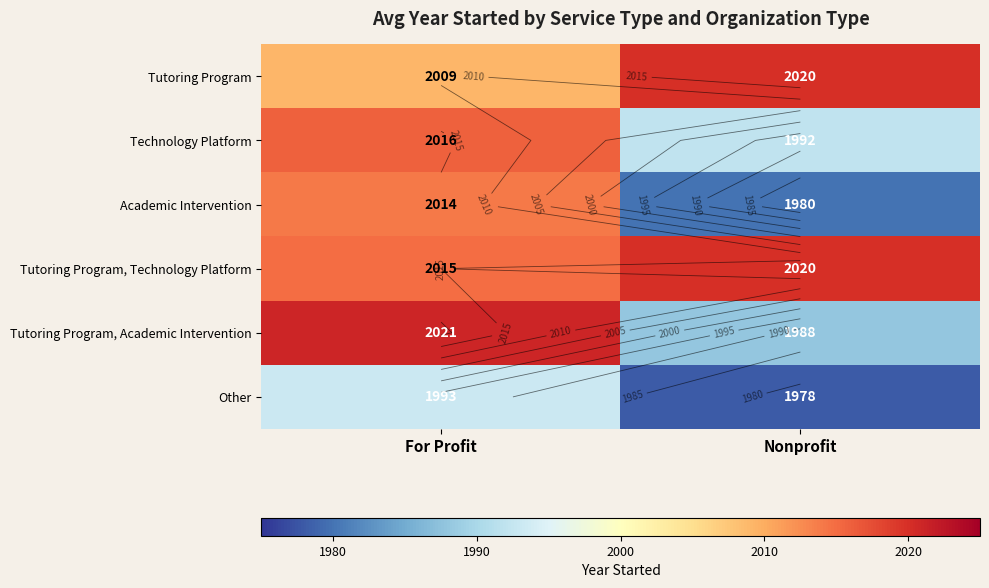

What is the difference between the Tutoring Program, Academic Intervention values at Nonprofit and For Profit?

33